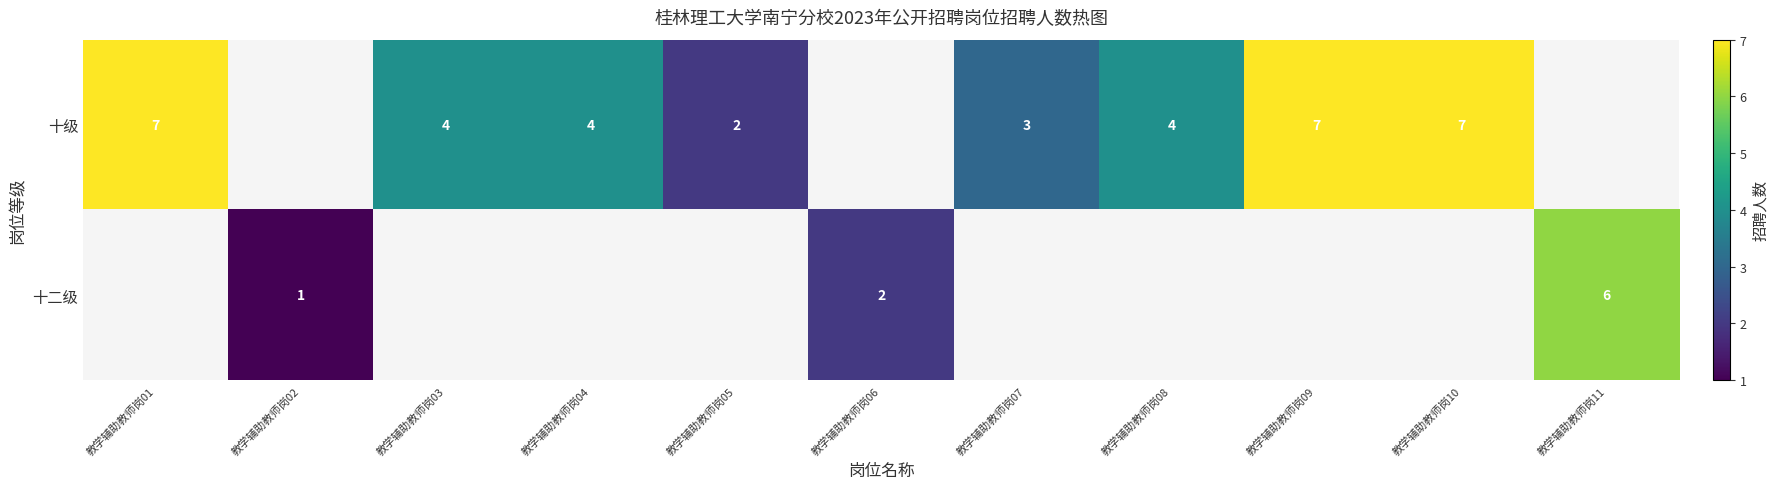

True or false: 十级 has a value of 7 at 教学辅助教师岗10.

True